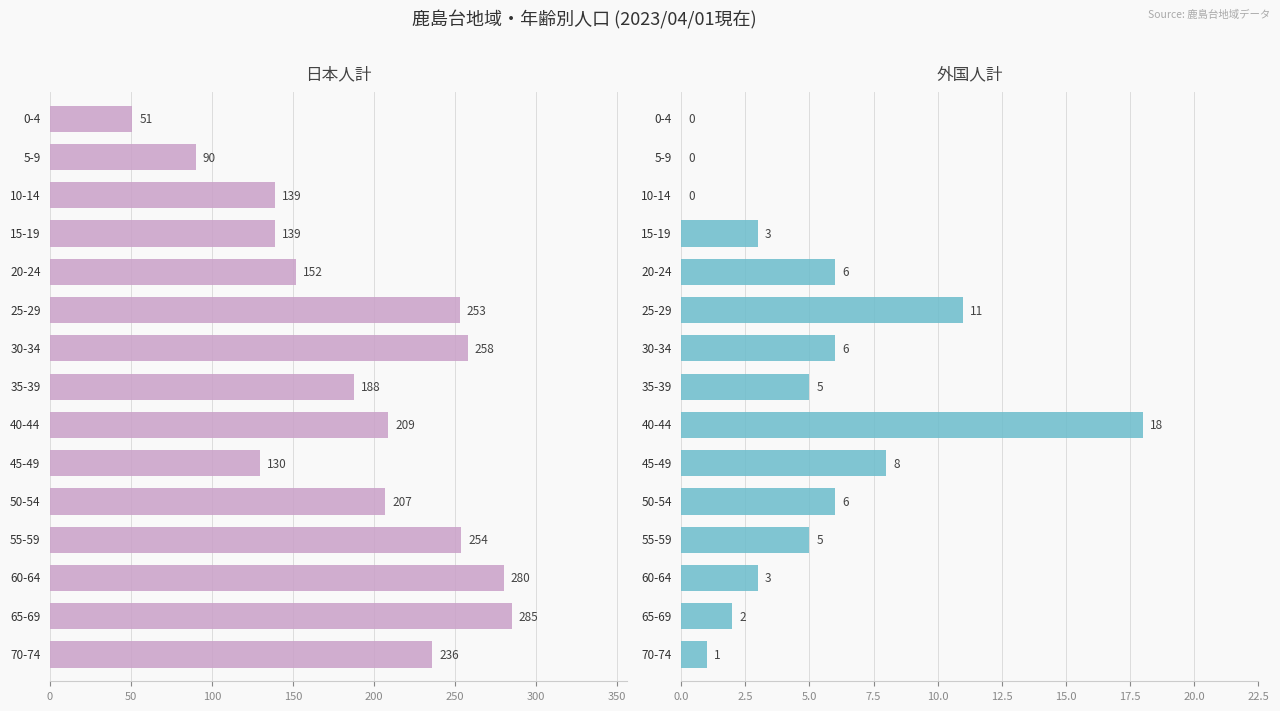

Which series has the largest range (max minus min)?

日本人計